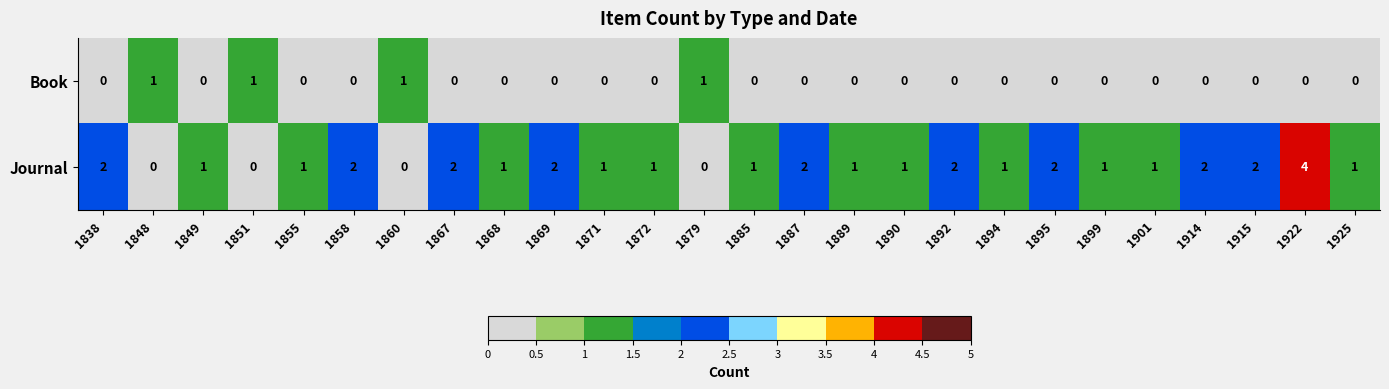

List the series in order of their peak value, lowest first.

Book, Journal